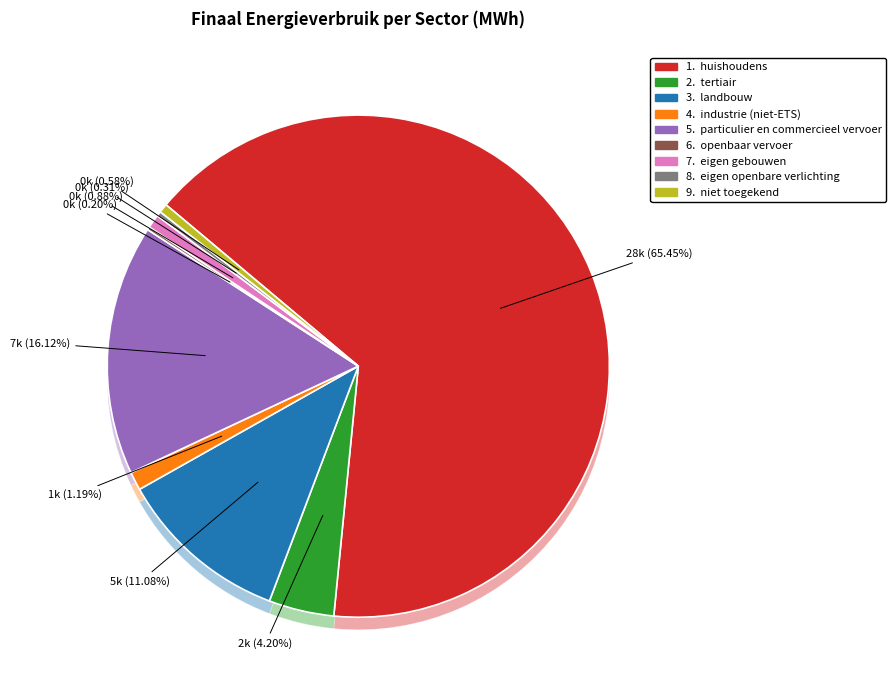

Is the sum of huishoudens and landbouw greater than half?

Yes